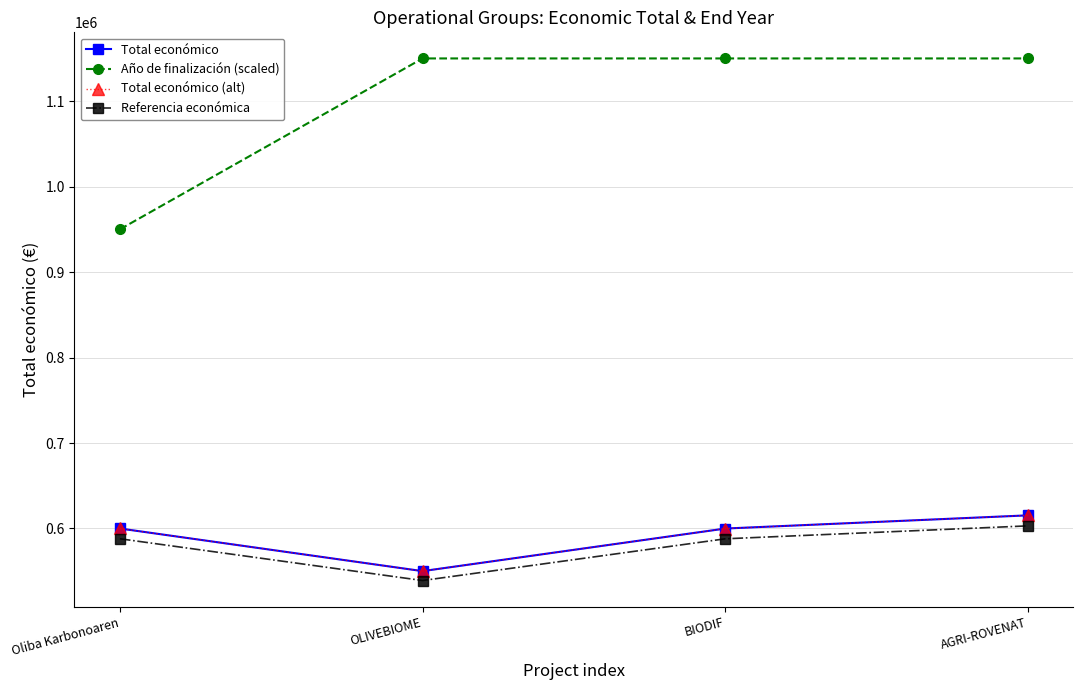

At which label is Total económico closest to 582743?

BIODIF